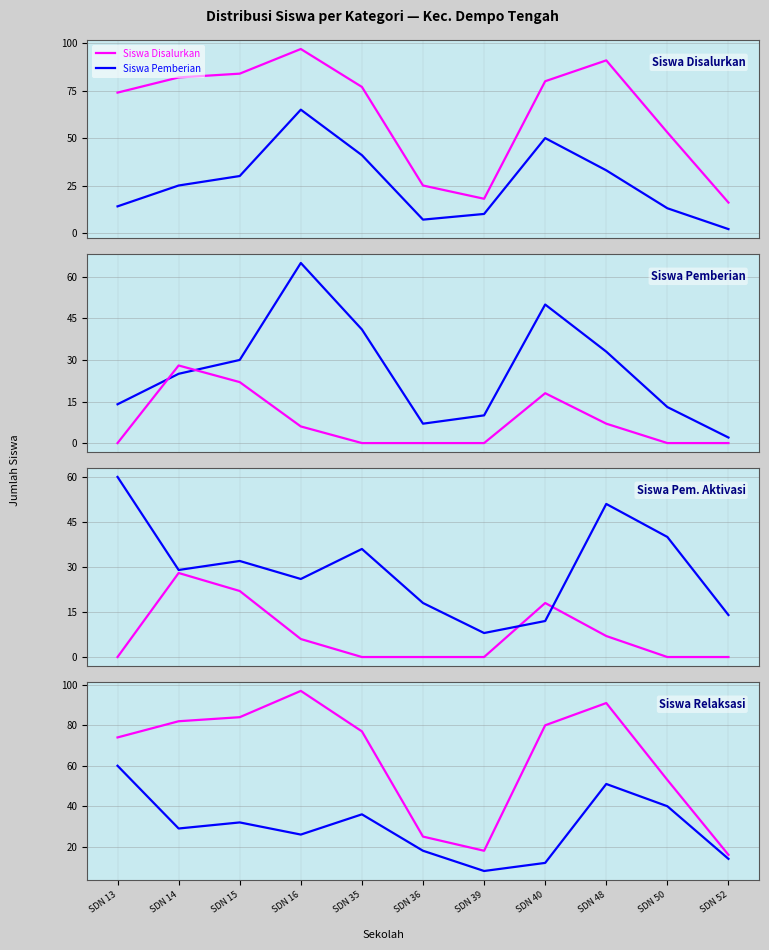

Between SDN 16 and SDN 39, which series saw the biggest shift?

Siswa Disalurkan